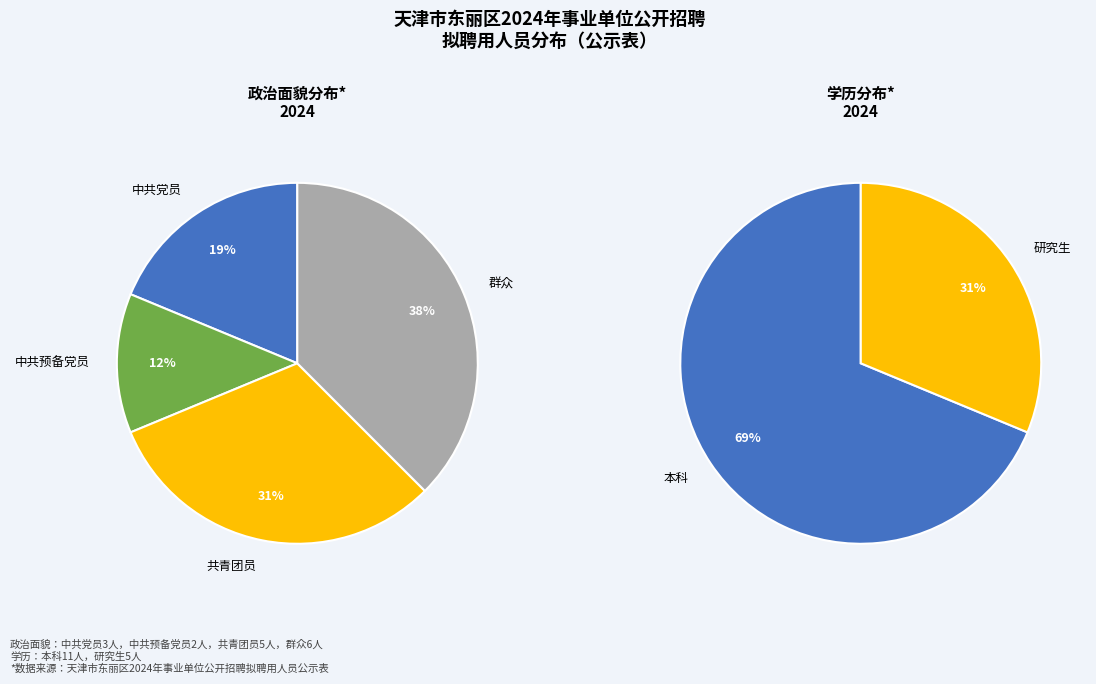

Is there a majority slice in this chart?

No